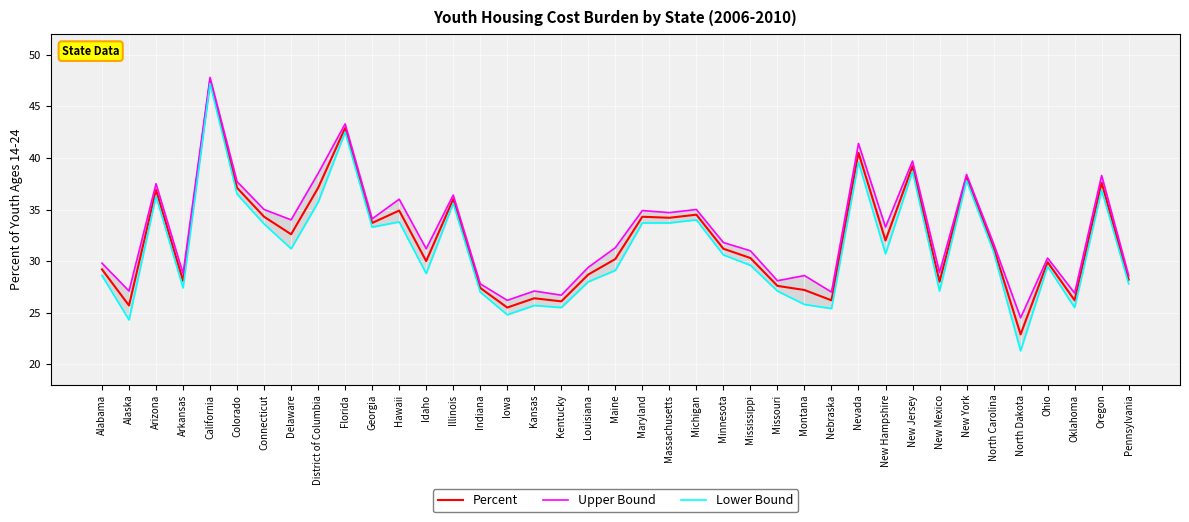

At which label is Lower Bound closest to 34?

Michigan